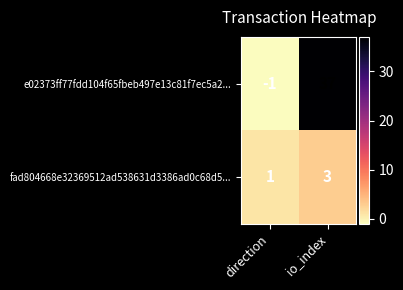

Rank the series by their maximum value, from highest to lowest.

e02373ff77fdd104f65fbeb497e13c81f7ec5a2..., fad804668e32369512ad538631d3386ad0c68d5...